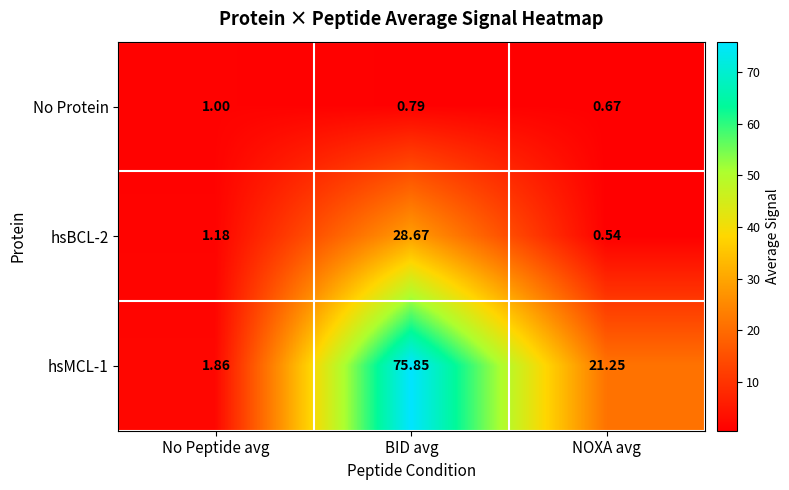

At which category does the chart reach its peak across all series?

BID avg